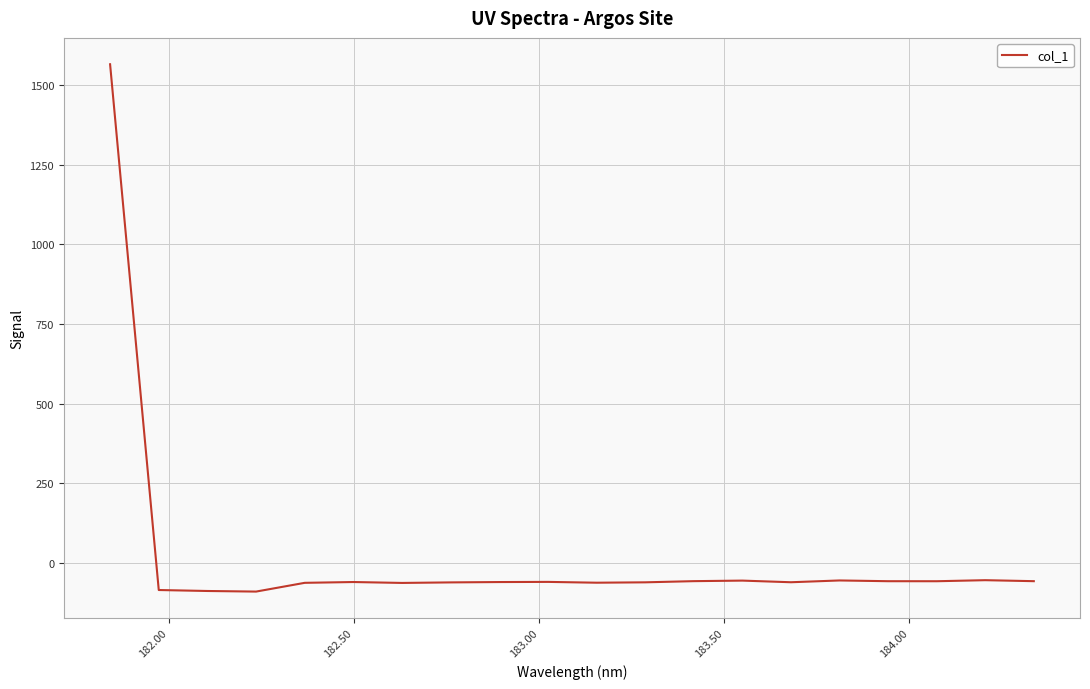

What is the minimum value shown in the chart?

-89.7